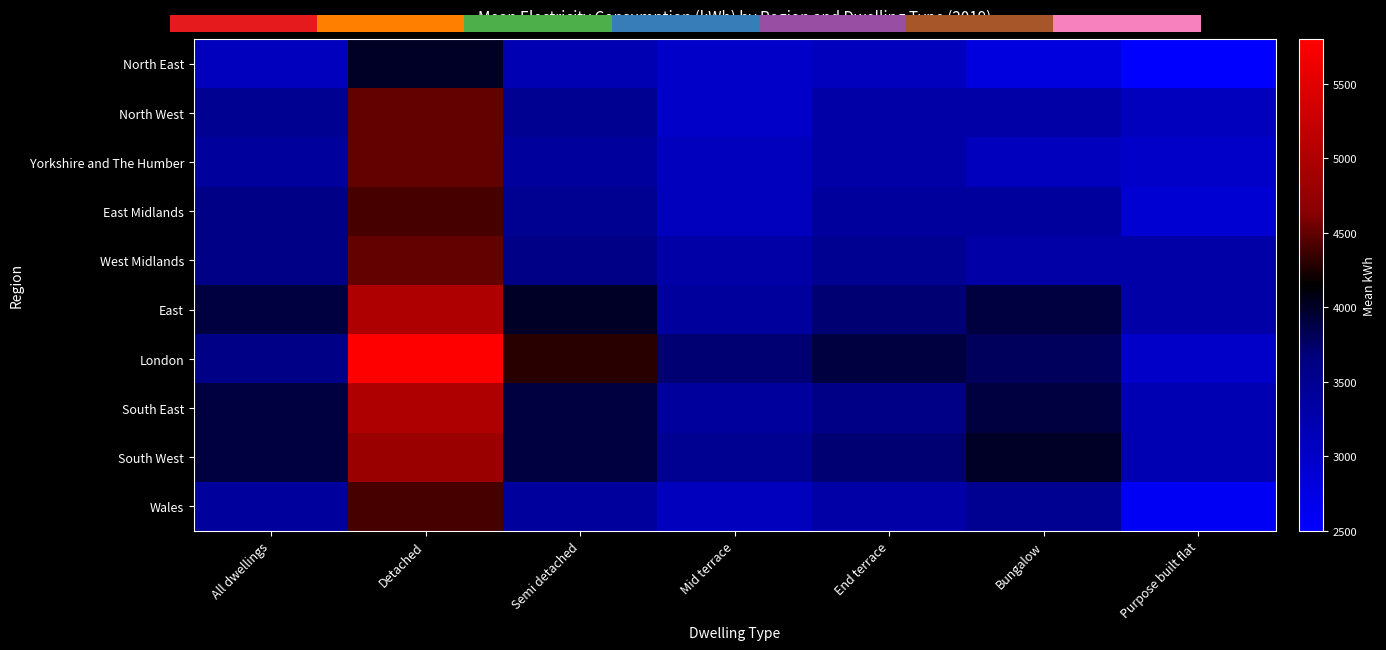

List the series in order of their peak value, lowest first.

North East, East Midlands, Wales, North West, Yorkshire and The Humber, West Midlands, South West, East, South East, London